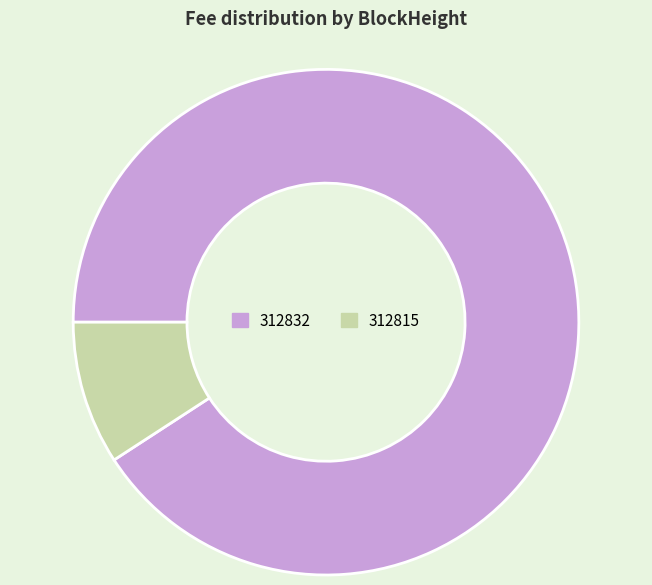

Which slice is the largest?

312832